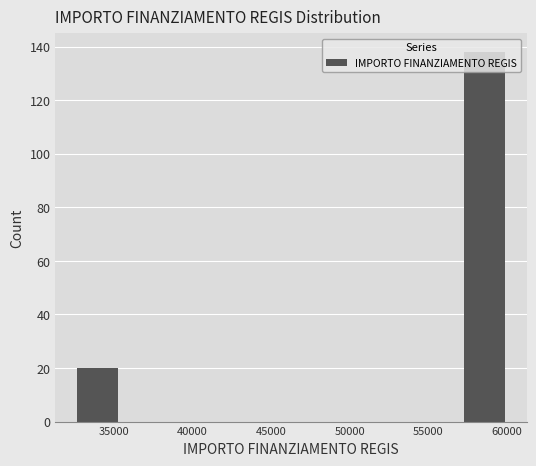

What is the height of the bar covering 32500 to 35500 on the x-axis? Neither the bar edges nor the heights are printed on the chart, so give them approximately, as read against the axes.

20